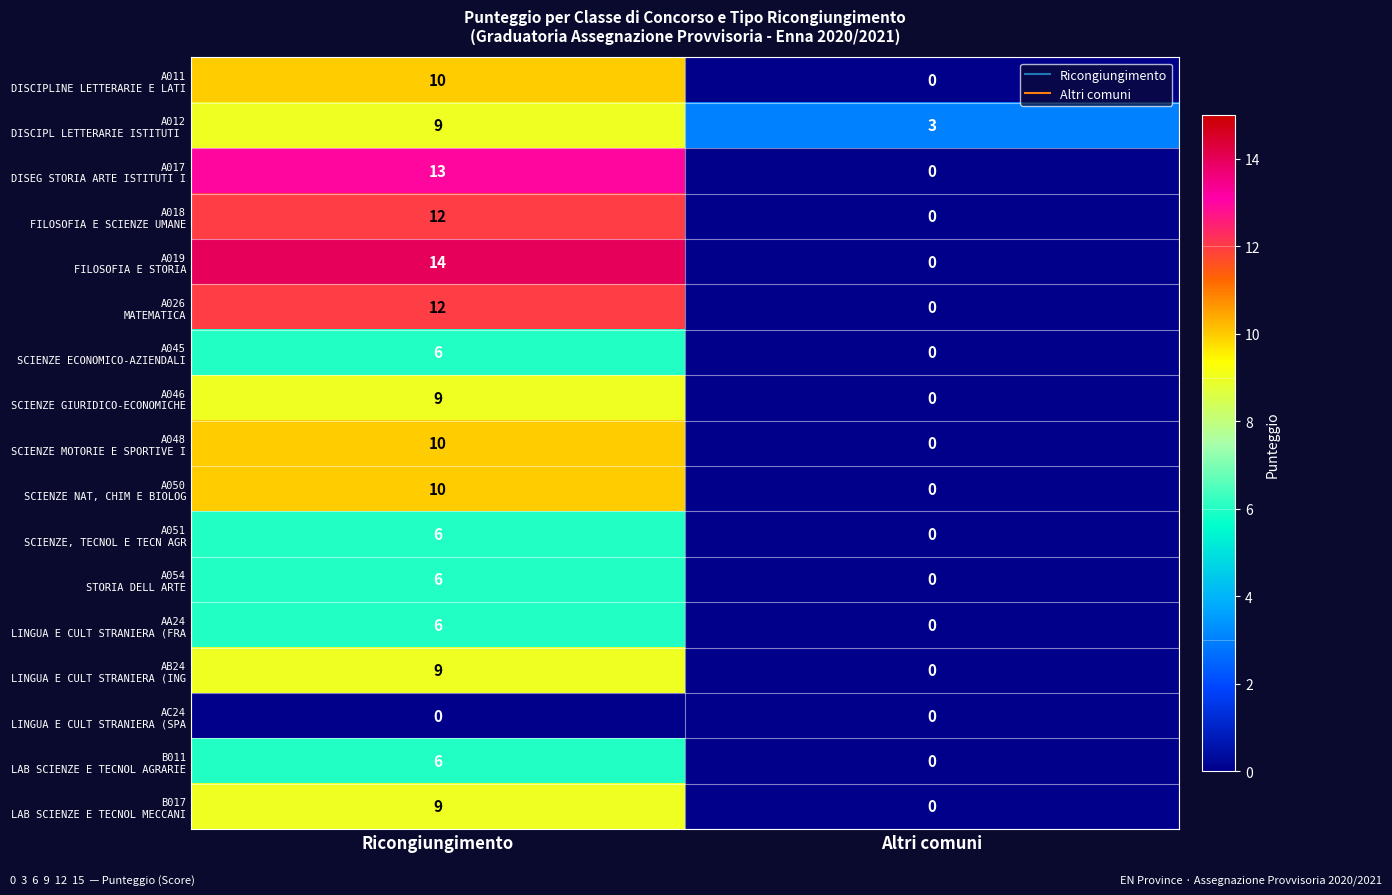

What is the maximum value shown in the chart?

14